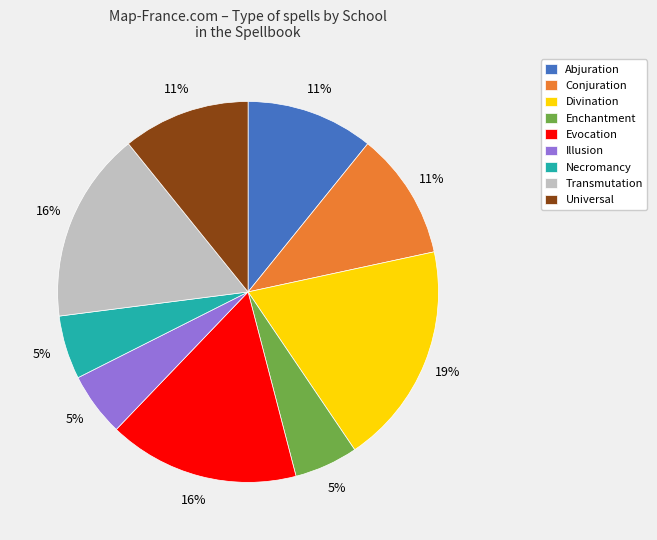

To the nearest percent, what is the average slice percentage?

11%